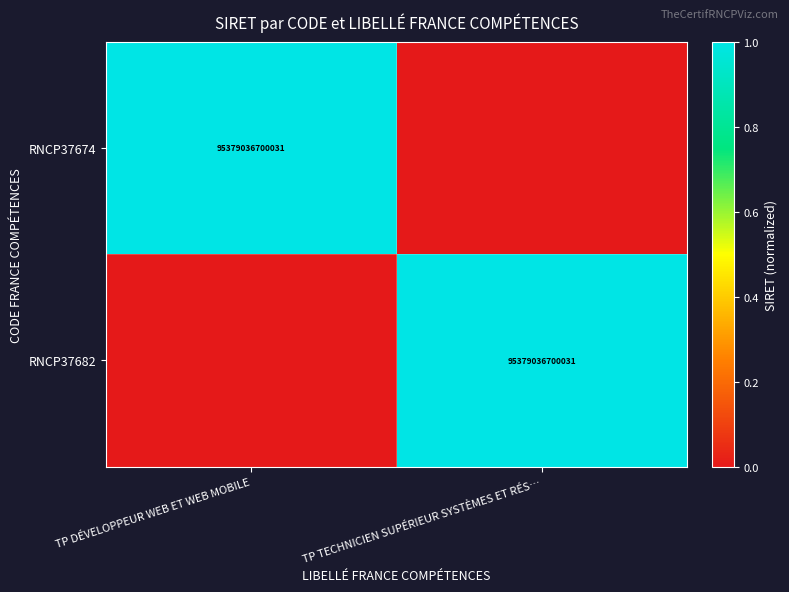

Between TP DÉVELOPPEUR WEB ET WEB MOBILE and TP TECHNICIEN SUPÉRIEUR SYSTÈMES ET RÉS…, which is larger?

TP DÉVELOPPEUR WEB ET WEB MOBILE